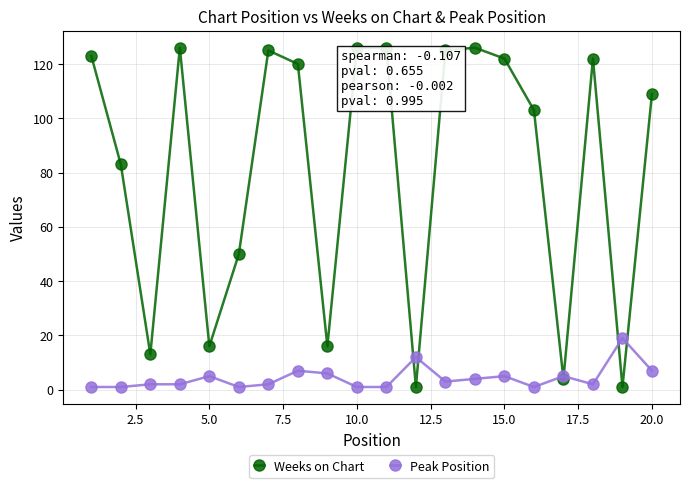

What is the greatest value displayed?

126